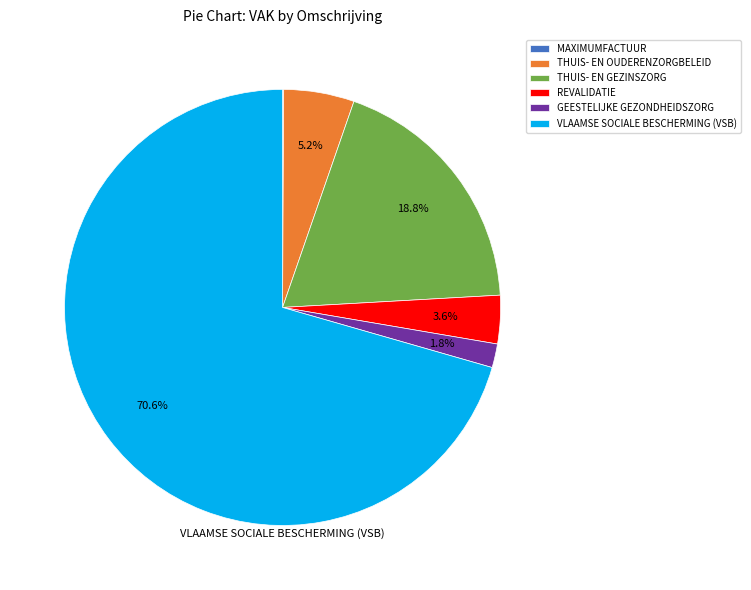

Is it true that VLAAMSE SOCIALE BESCHERMING (VSB) is 71% of the pie?

True